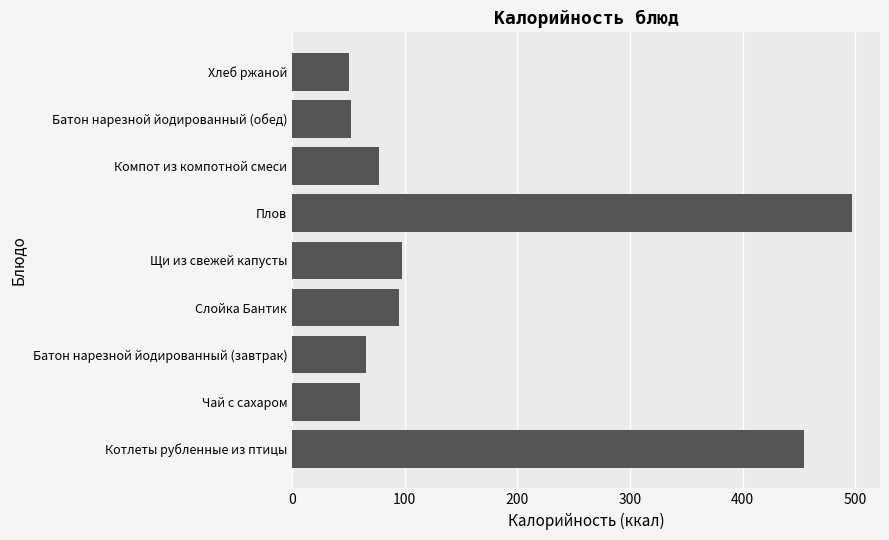

What is the minimum value shown in the chart?

51.0